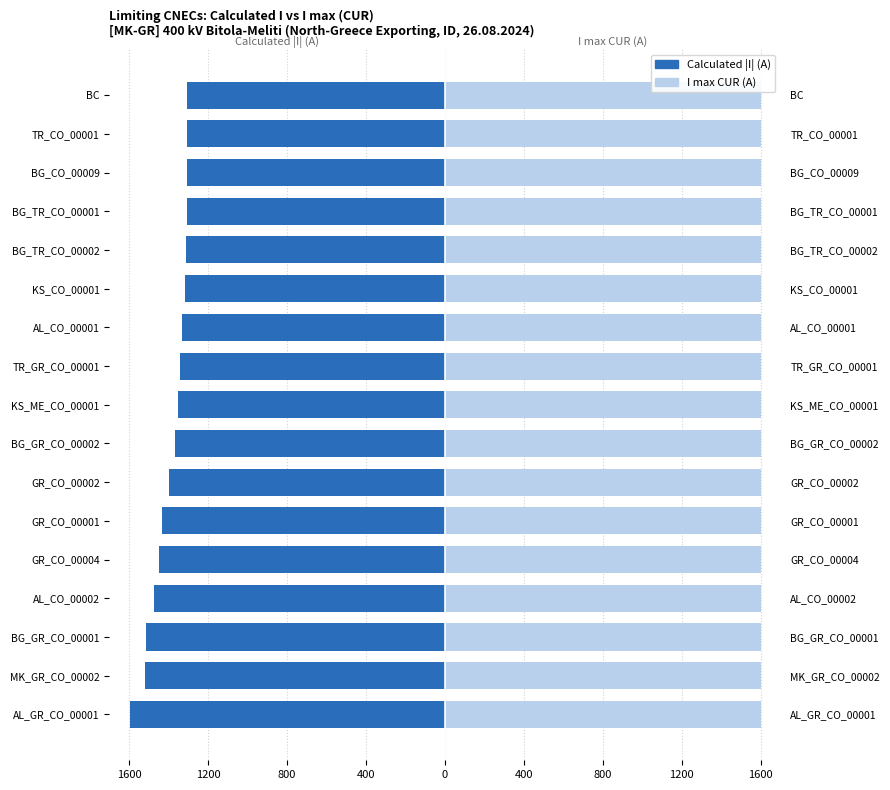

How many bars are there in total?

34